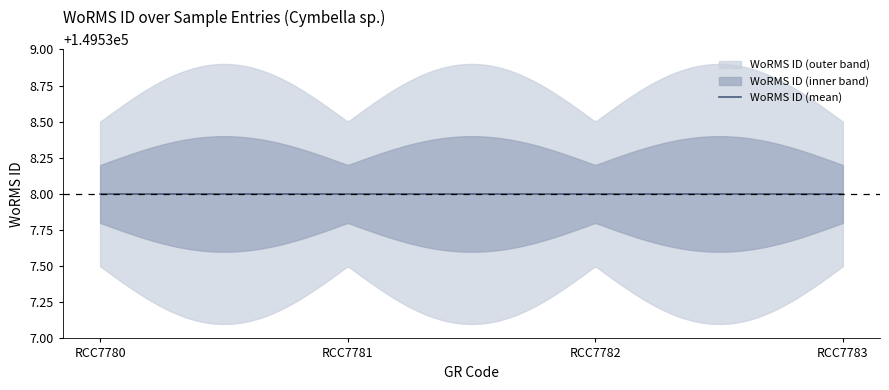

True or false: WoRMS ID (lower) and WoRMS ID (mean) cross at least once.

False